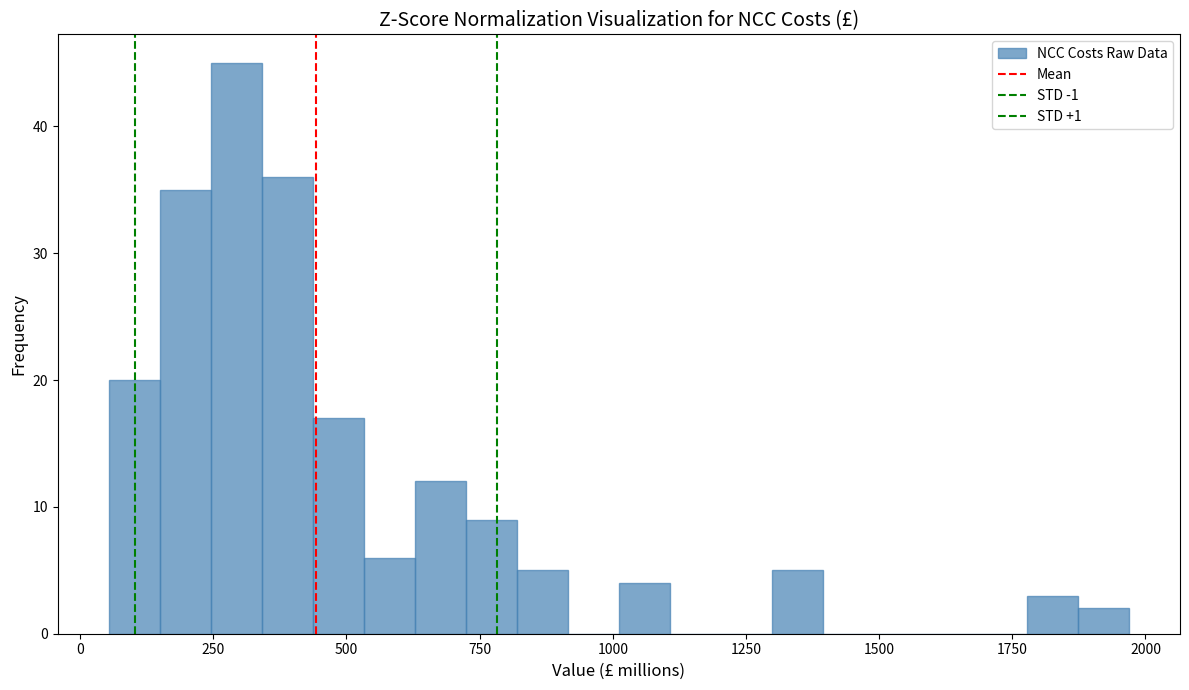

Read against the x-axis, roughly where is the centre of the tallest bar?

300